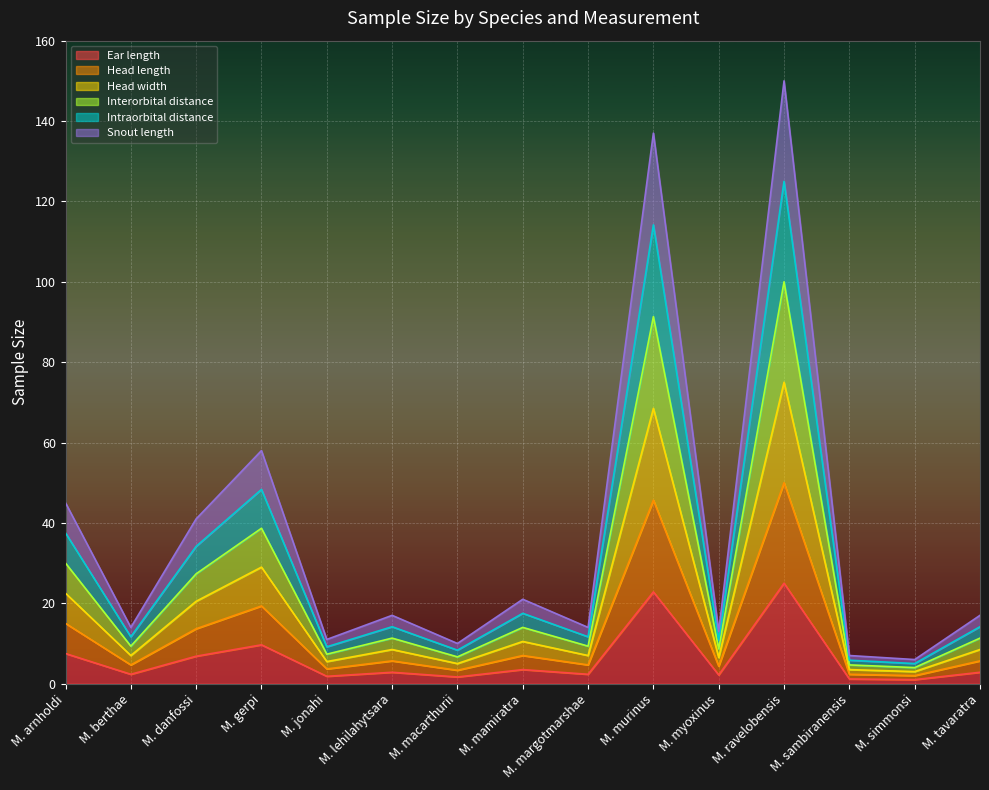

Where is the first local maximum for Head length?

M. gerpi